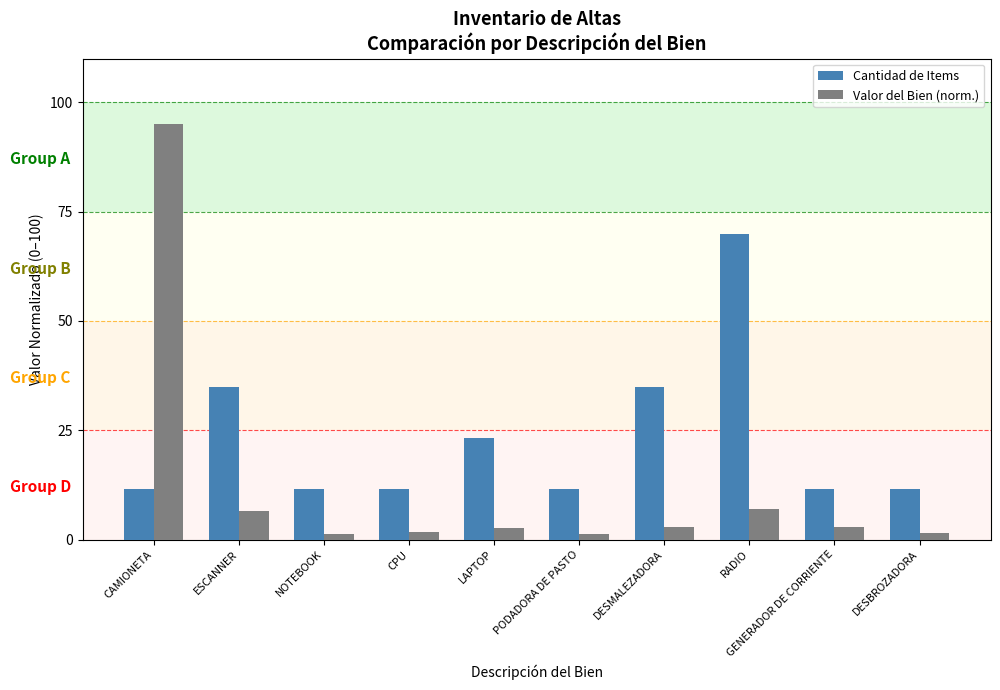

How many distinct data groups are displayed?

2